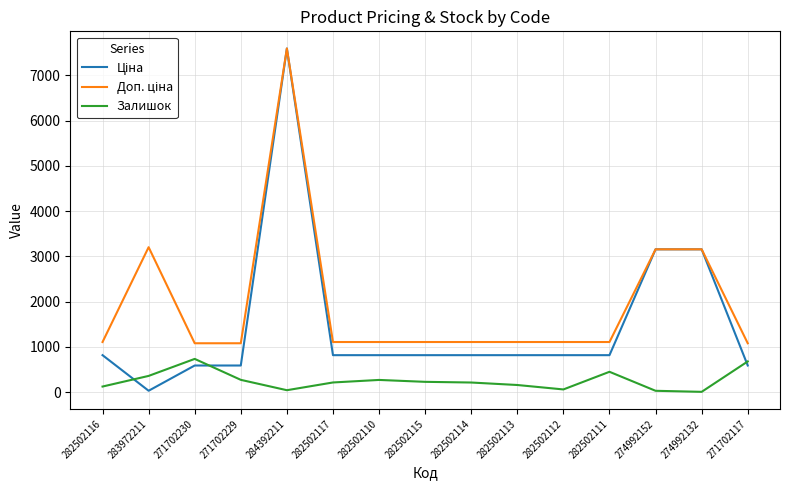

What is the greatest value displayed?

7596.5